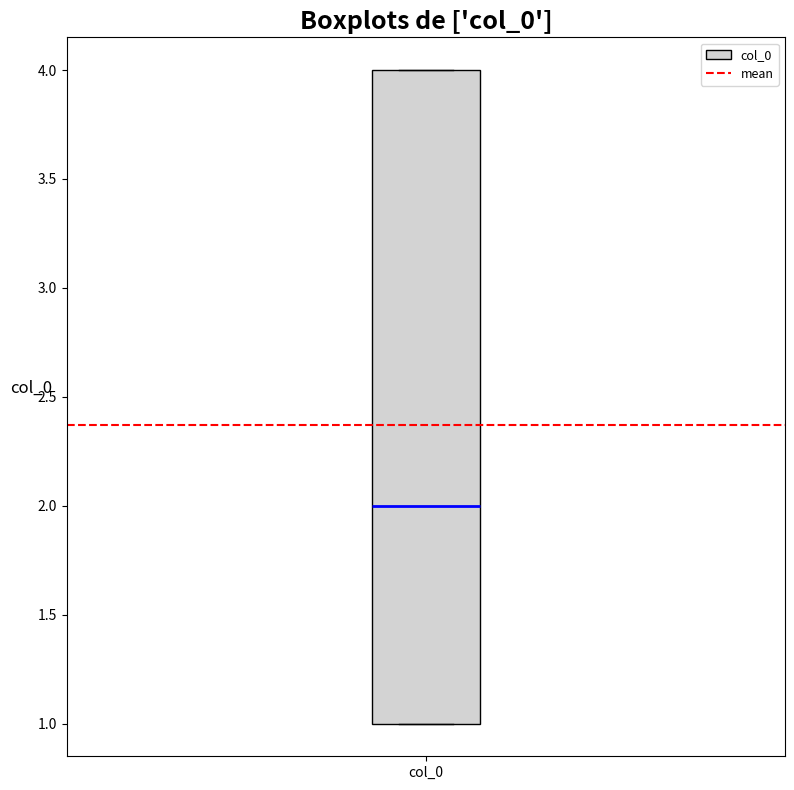

Read this box plot against the y-axis: the position of the median line, the range covered by the box, and the ends of both whiskers. The values are not printed on the chart, so give them approximately, as read against the axis.

median 2, box 1 to 4, whiskers 1 to 4